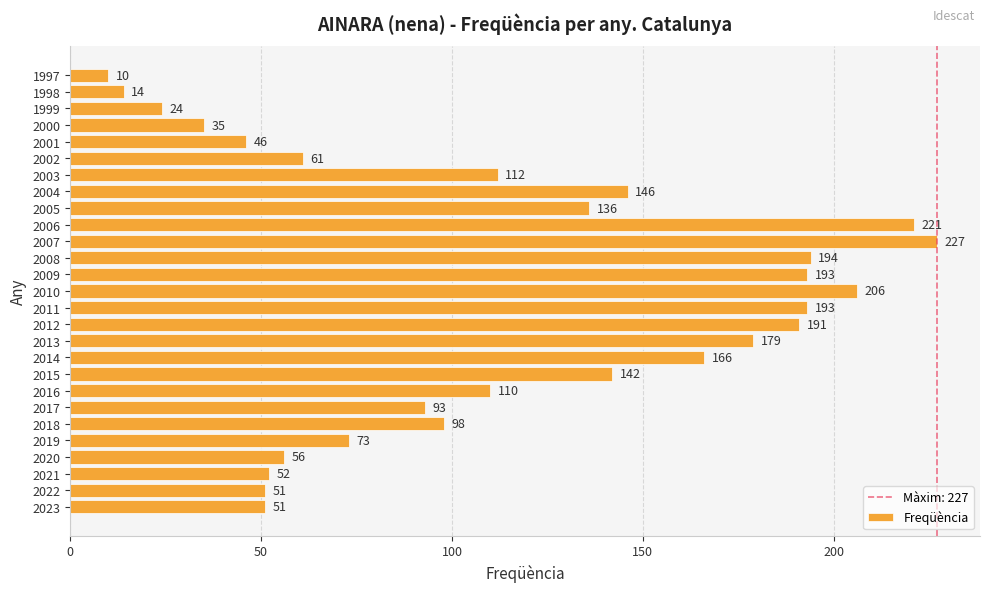

Where is the data nearest to the value 118?

2003